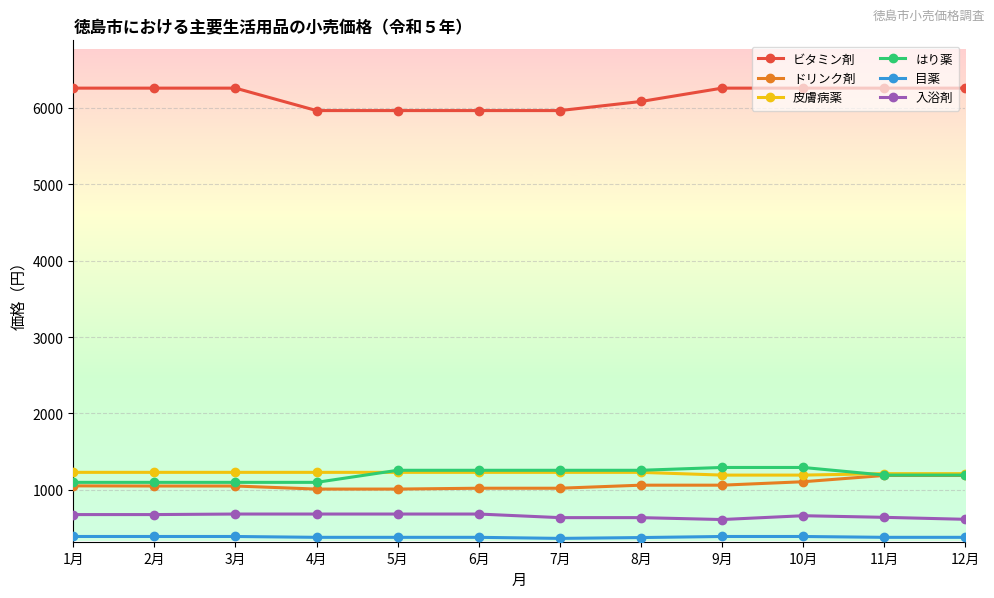

What is the minimum value shown in the chart?

363